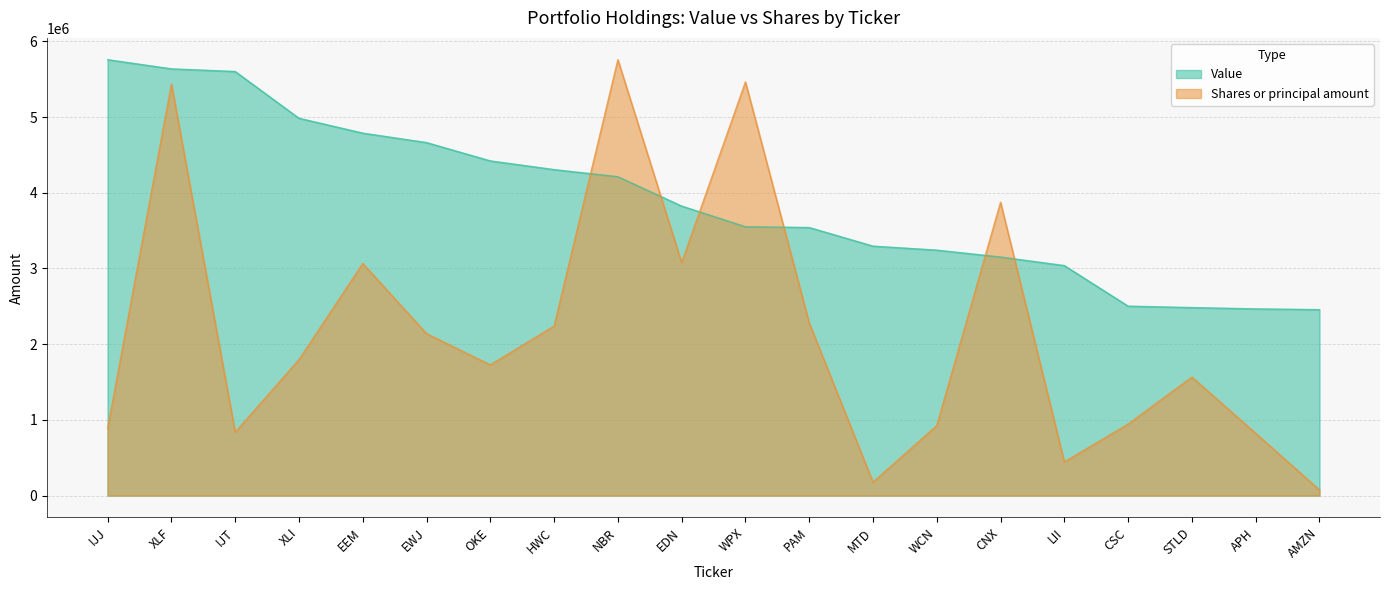

How many lines are shown in the chart?

2